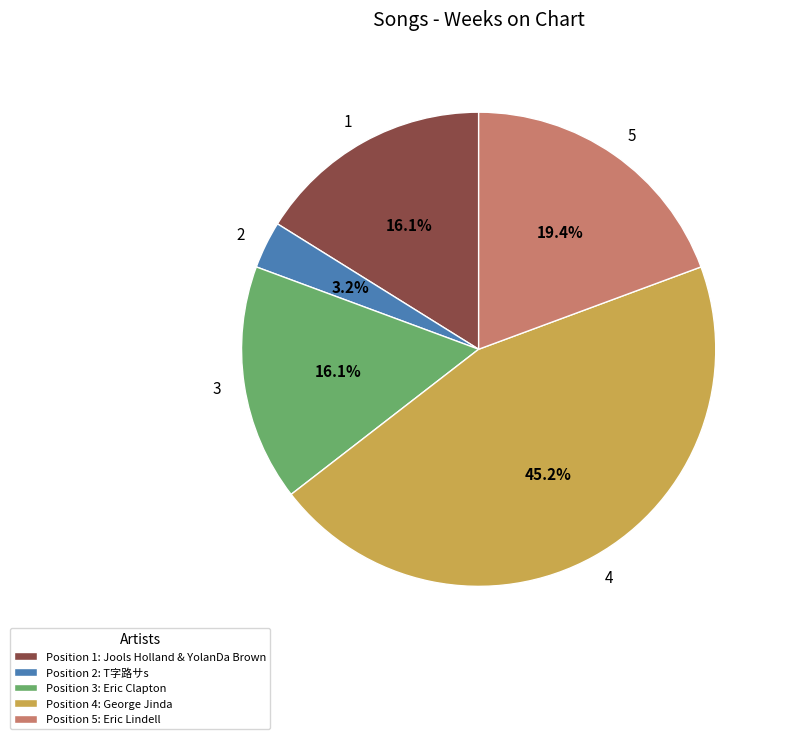

Does any single category account for the majority?

No